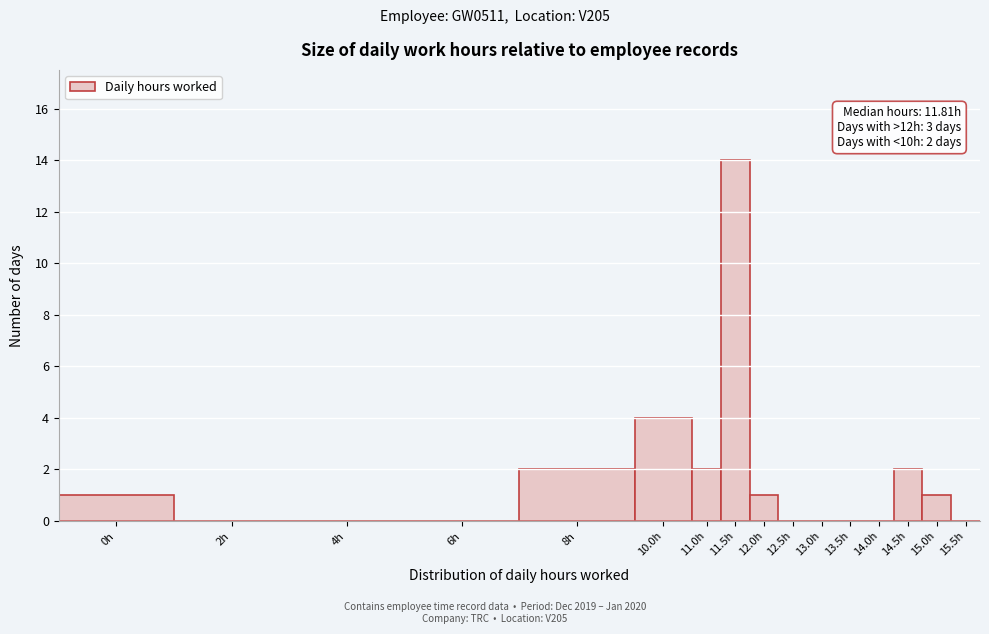

Reading left to right, list all the values displayed in this chart.

0h=1	2h=0	4h=0	6h=0	8h=2	10.0h=4	11.0h=2	11.5h=14	12.0h=1	12.5h=0	13.0h=0	13.5h=0	14.0h=0	14.5h=2	15.0h=1	15.5h=0